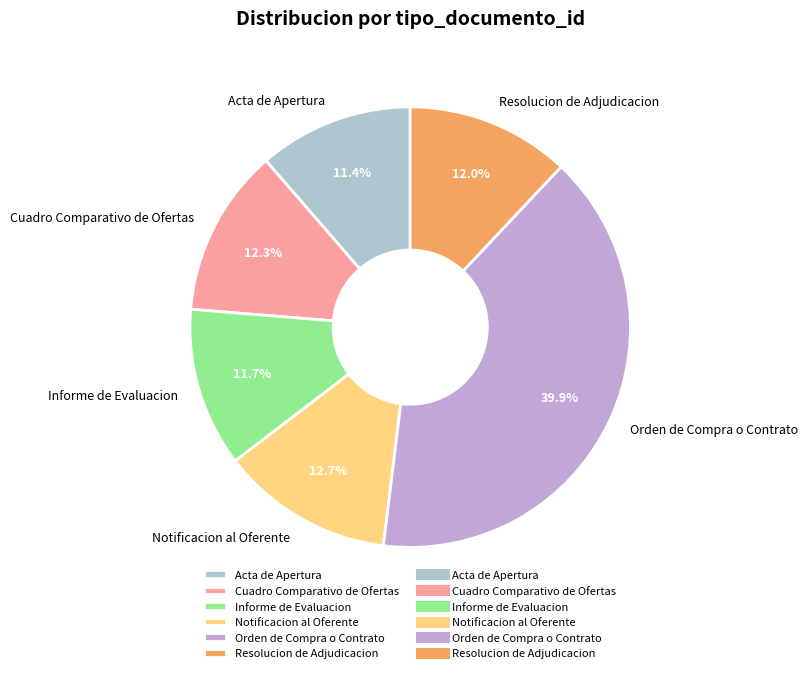

Is Notificacion al Oferente the majority of the pie?

No